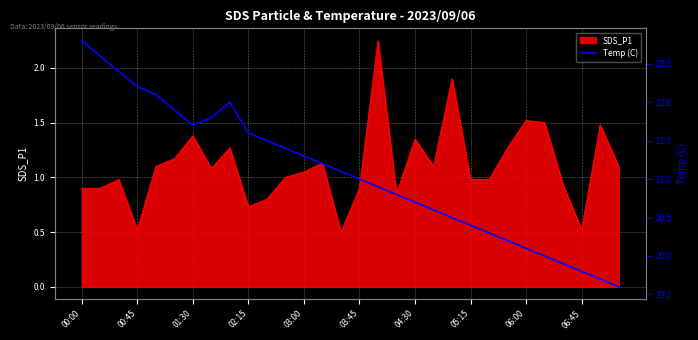

True or false: SDS_P1 has a value of 0.7 at 06:45.

False